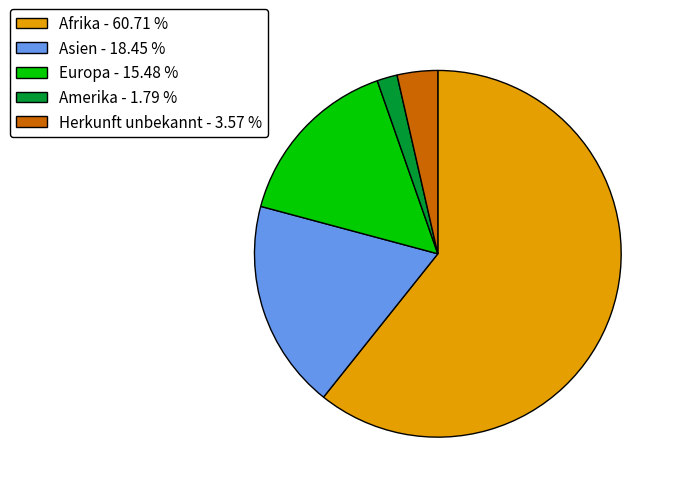

Do Afrika - 60.71 % and Herkunft unbekannt - 3.57 % together represent more than half of the pie?

Yes